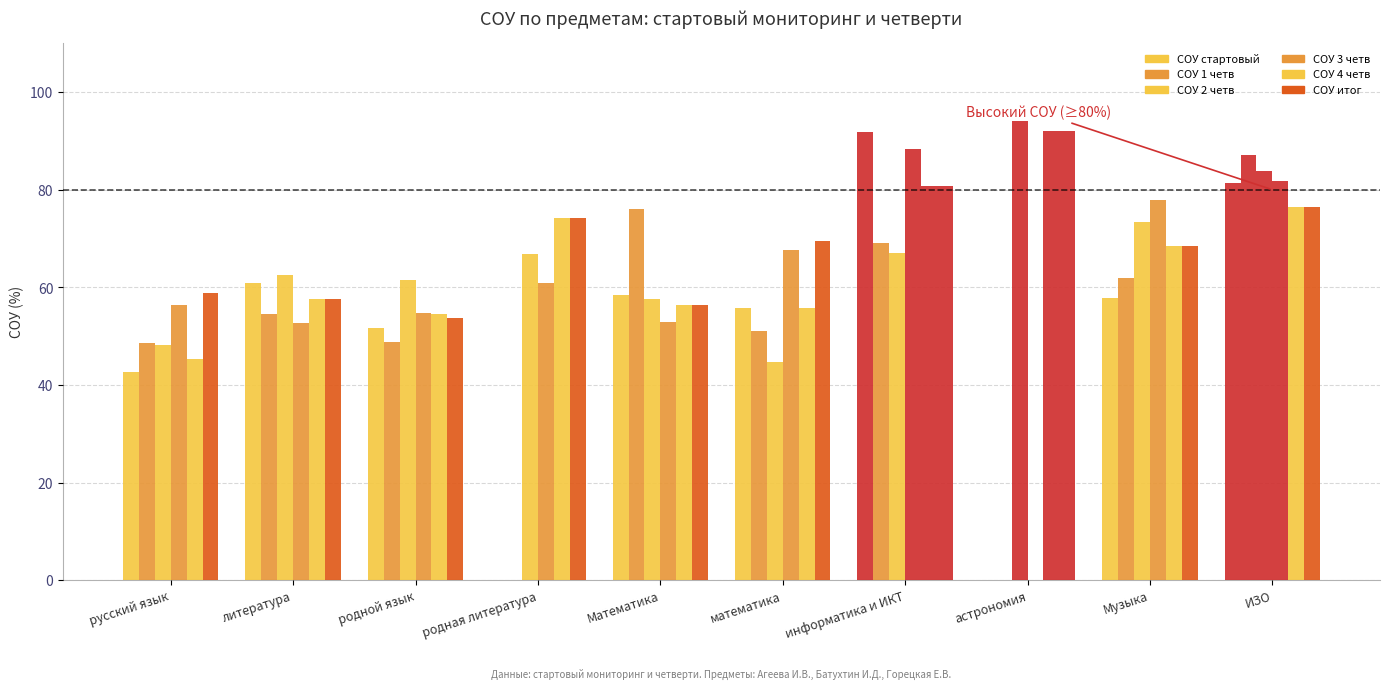

What is the average value of the СОУ 3 четв series?

59.3